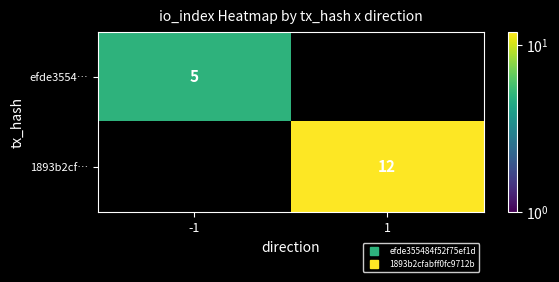

List the labels in order of efde3554… value, largest first.

-1, 1